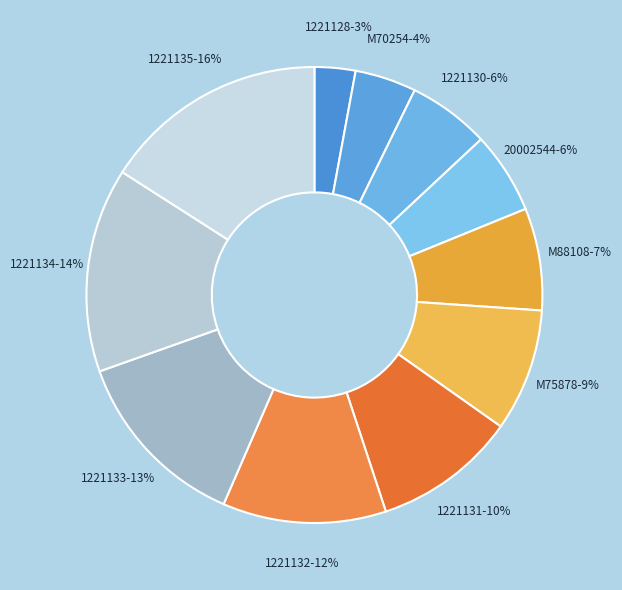

To the nearest percent, what percentage of the pie is M70254?

4%